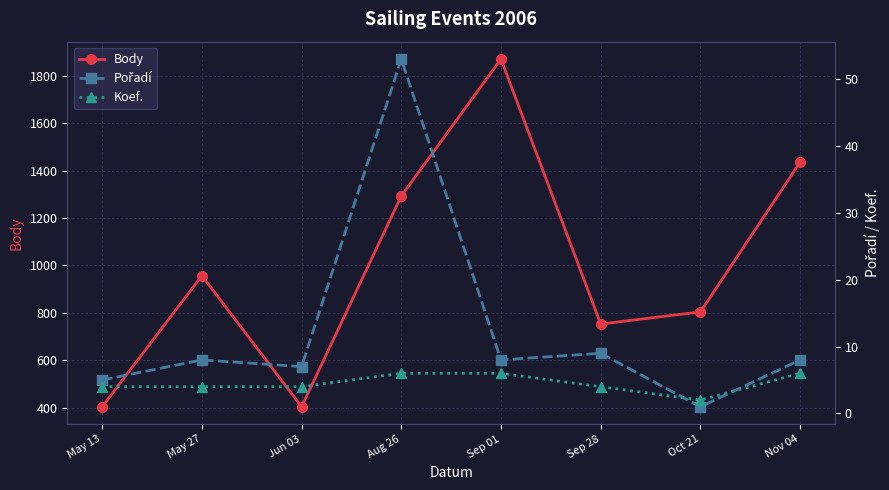

What is the minimum value for Body?

404